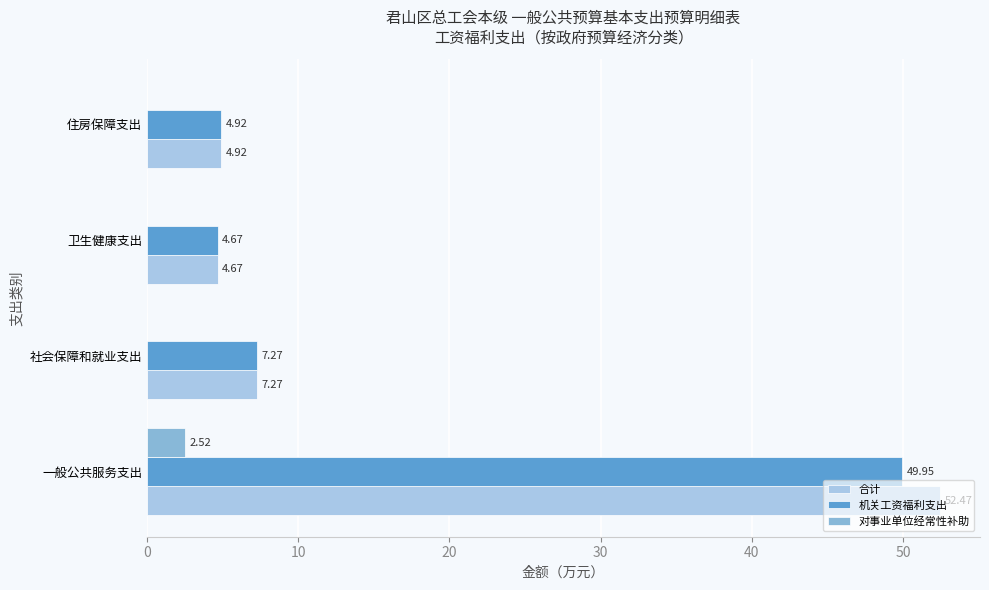

How many data points in 合计 are above 7?

2